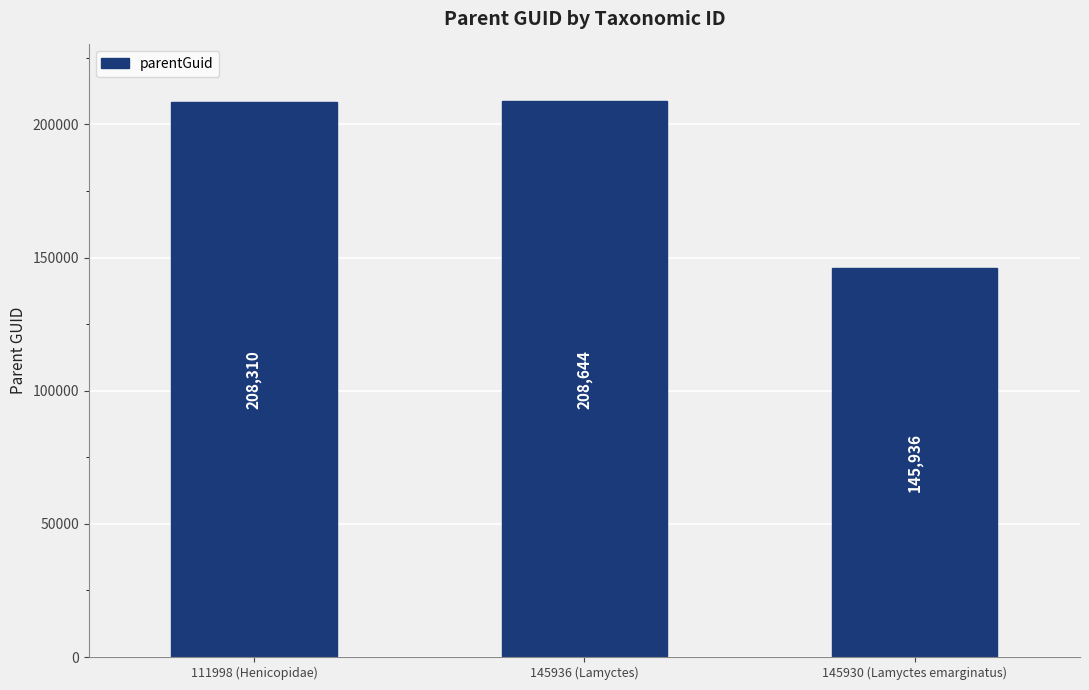

Which has a higher value, 145936 (Lamyctes) or 145930 (Lamyctes emarginatus)?

145936 (Lamyctes)